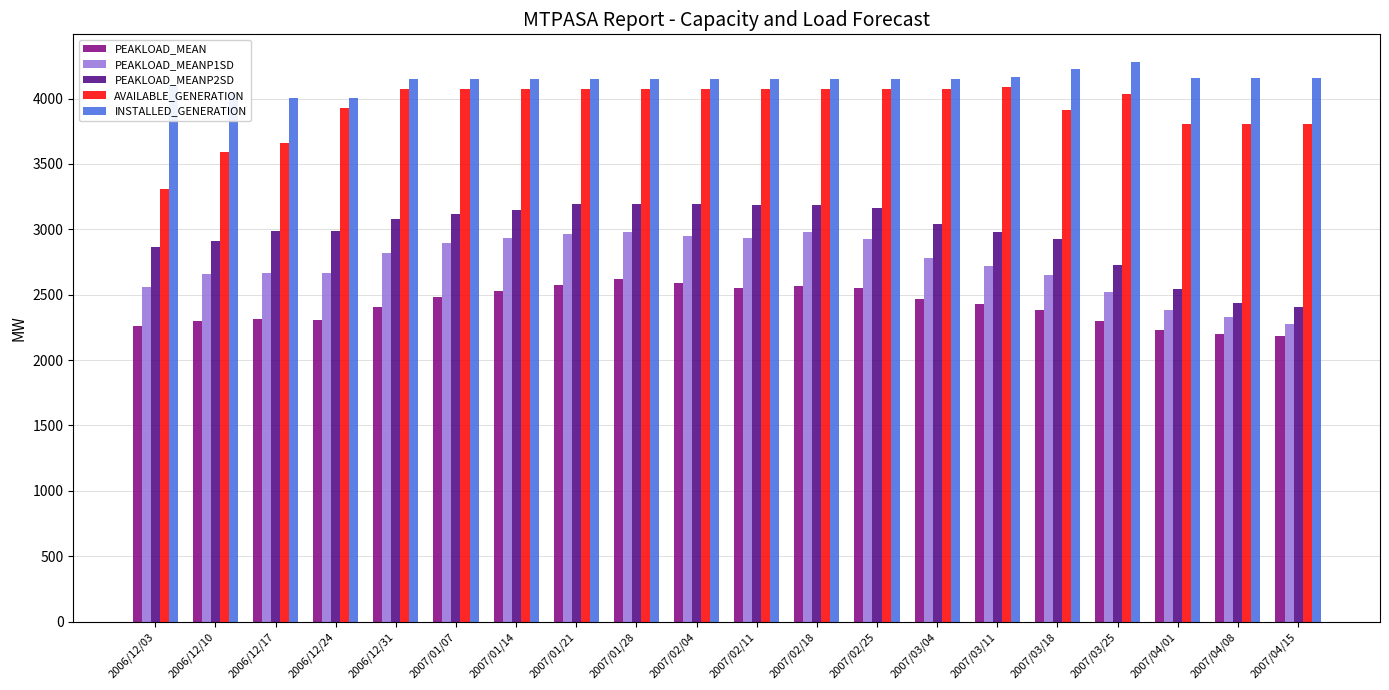

What is the spread (max minus min) of values at 2007/02/25?

1597